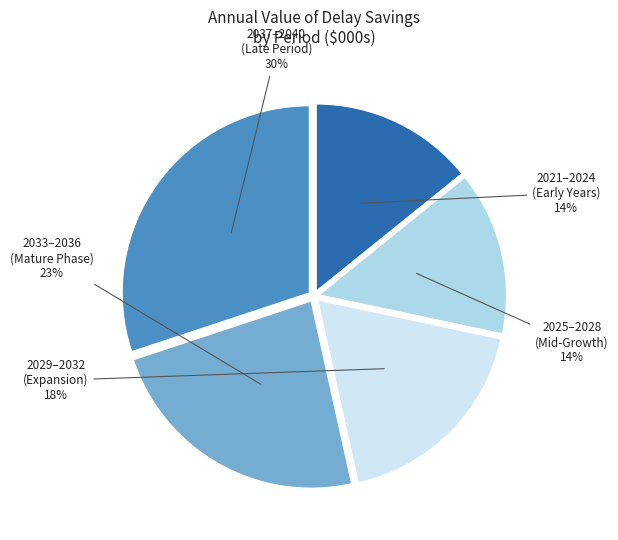

Is there any slice that represents more than half of the pie?

No